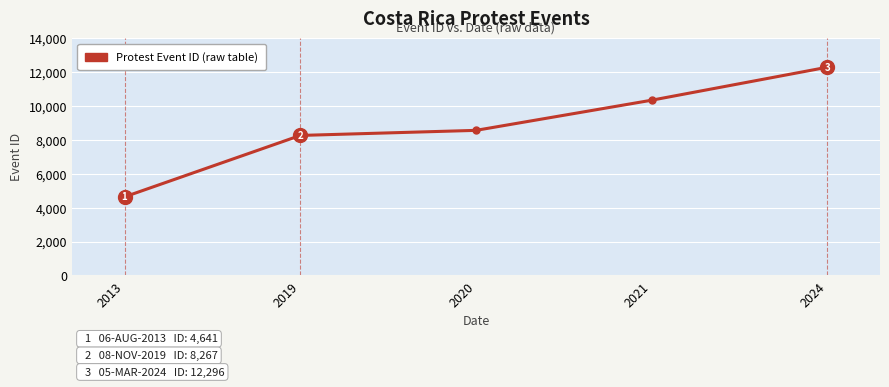

What is the change in value from 2021 to 2024?

+1948